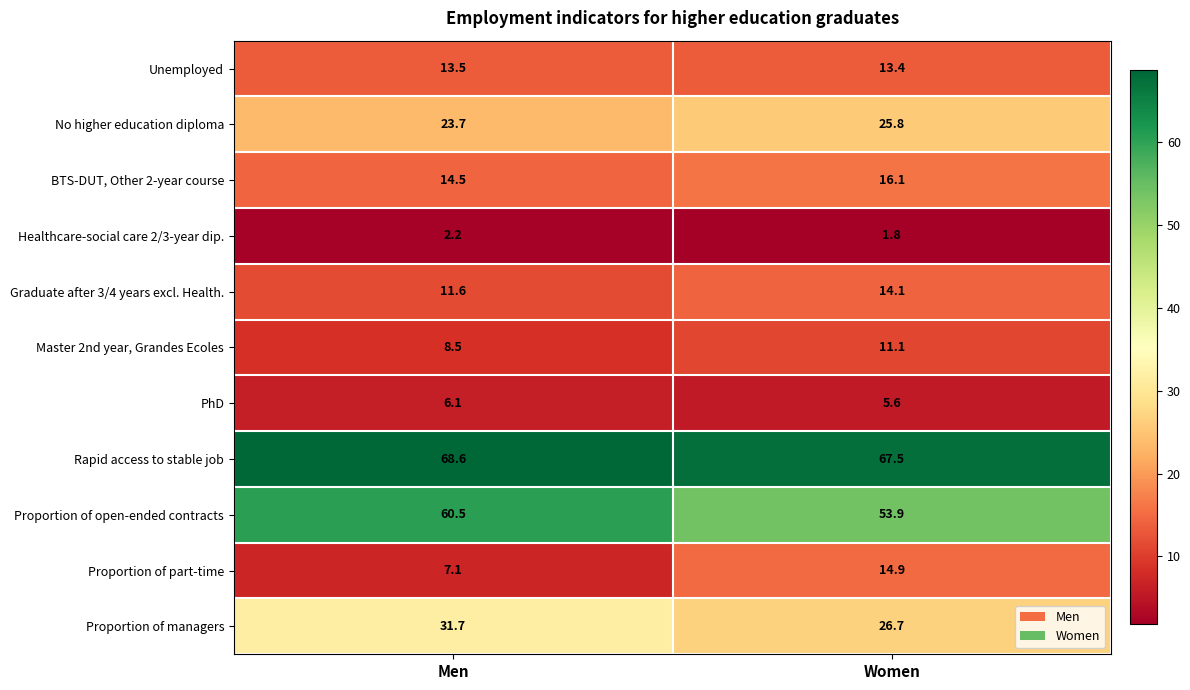

Between Men and Women, which series saw the biggest shift?

Proportion of part-time